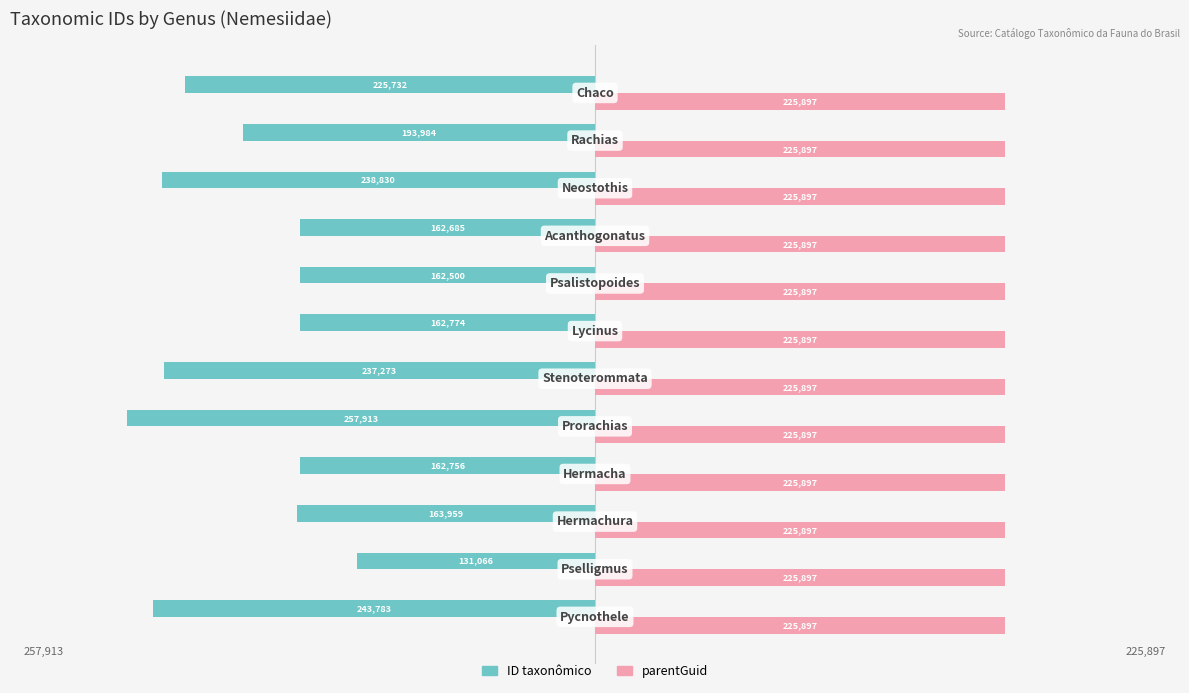

What is the sum of all ID taxonômico values?

-2343255